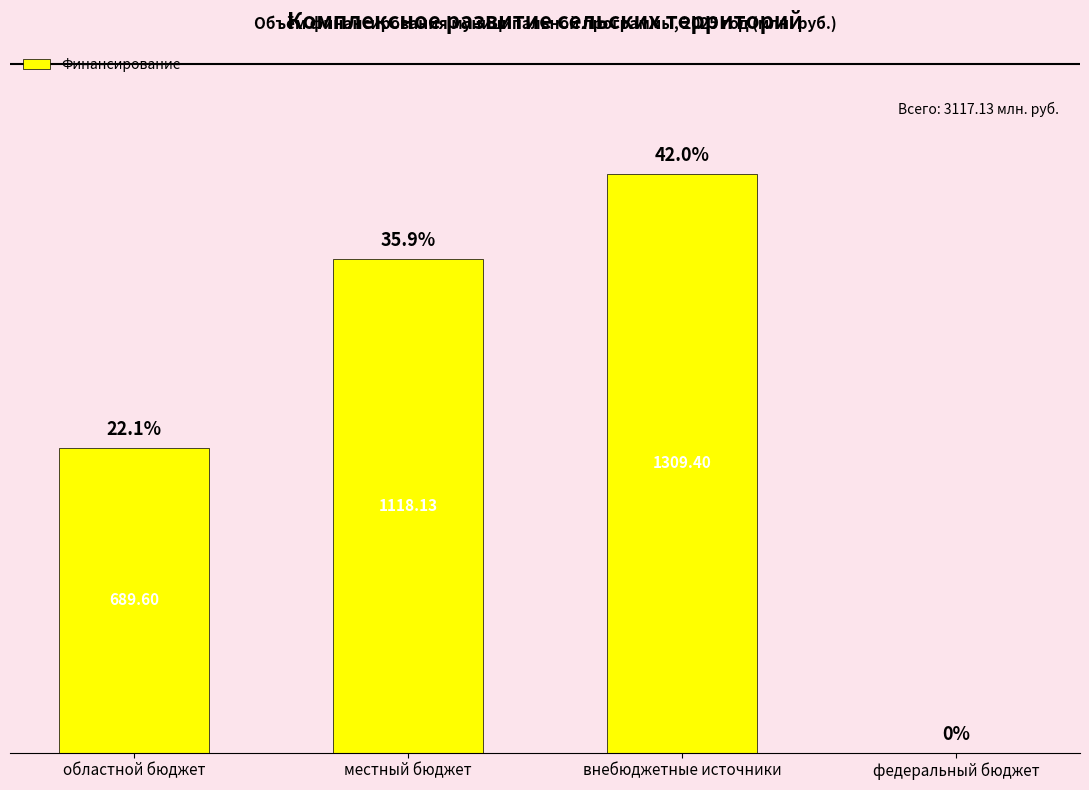

Which has a higher value, федеральный бюджет or областной бюджет?

областной бюджет